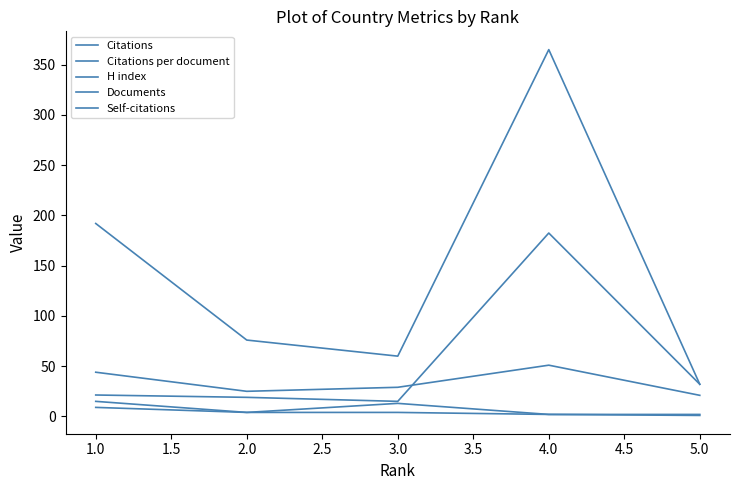

How many lines are shown in the chart?

5